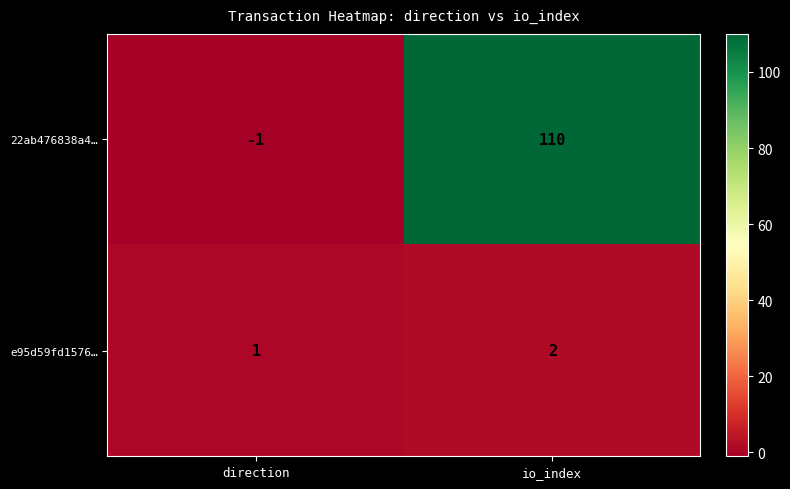

What is the spread (max minus min) of values at io_index?

108